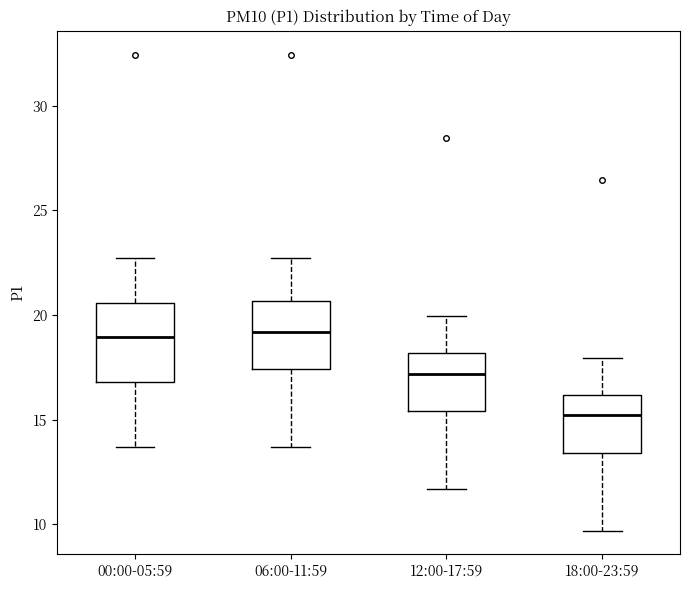

Which box has the lowest median line?

18:00-23:59